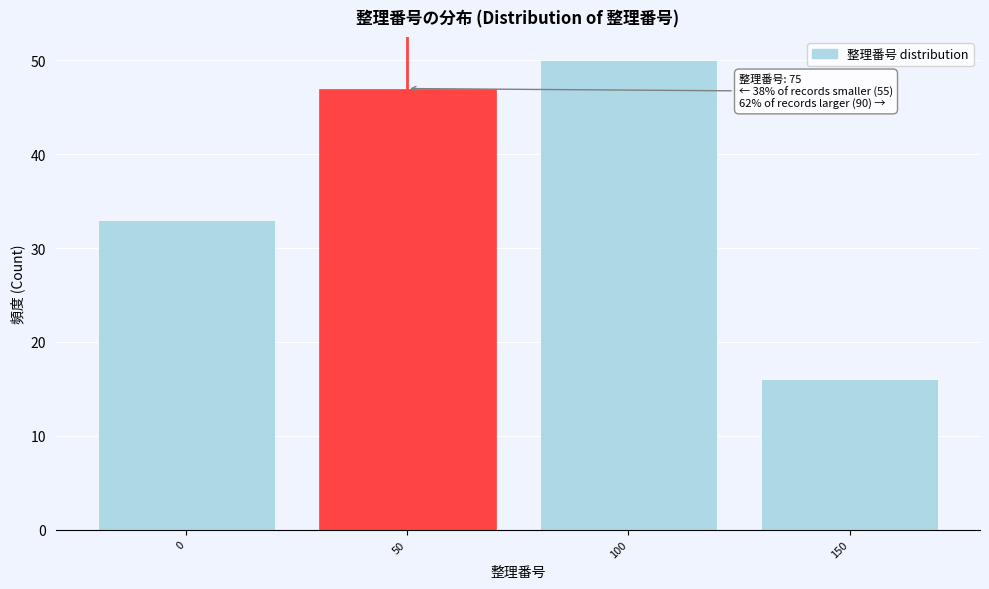

Reading left to right, list all the values displayed in this chart.

0=33	50=47	100=50	150=16